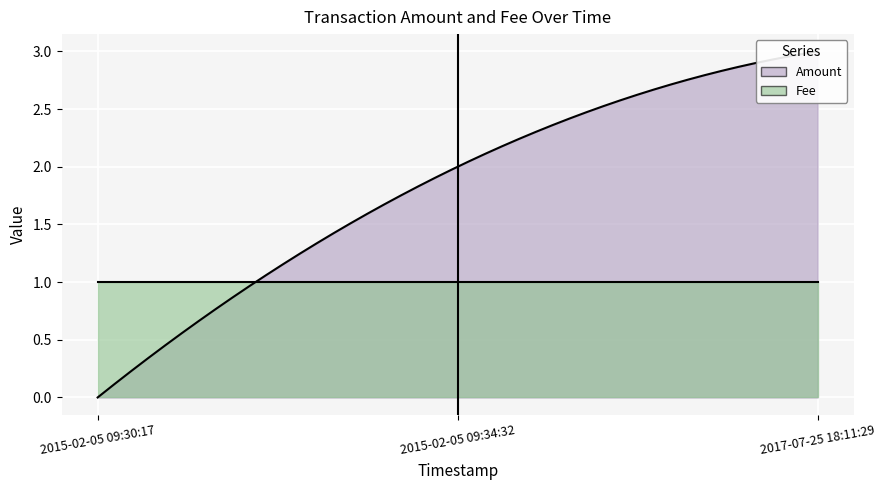

Reading left to right, transcribe all the data shown in this chart.

Amount: 2015-02-05 09:30:17=0	2015-02-05 09:34:32=2	2017-07-25 18:11:29=3
Fee: 2015-02-05 09:30:17=1	2015-02-05 09:34:32=1	2017-07-25 18:11:29=1